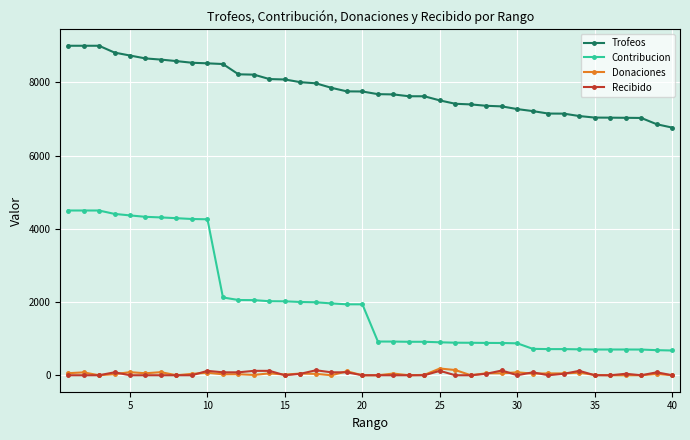

Which series has the largest total across all categories?

Trofeos